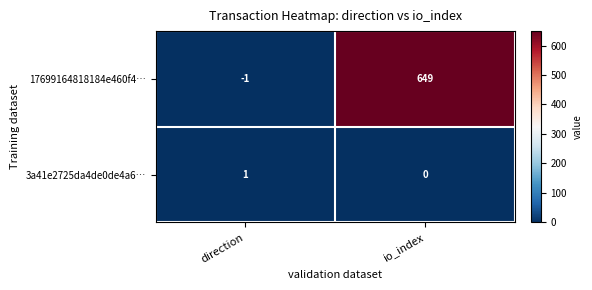

Which series has the largest range (max minus min)?

17699164818184e460f4…